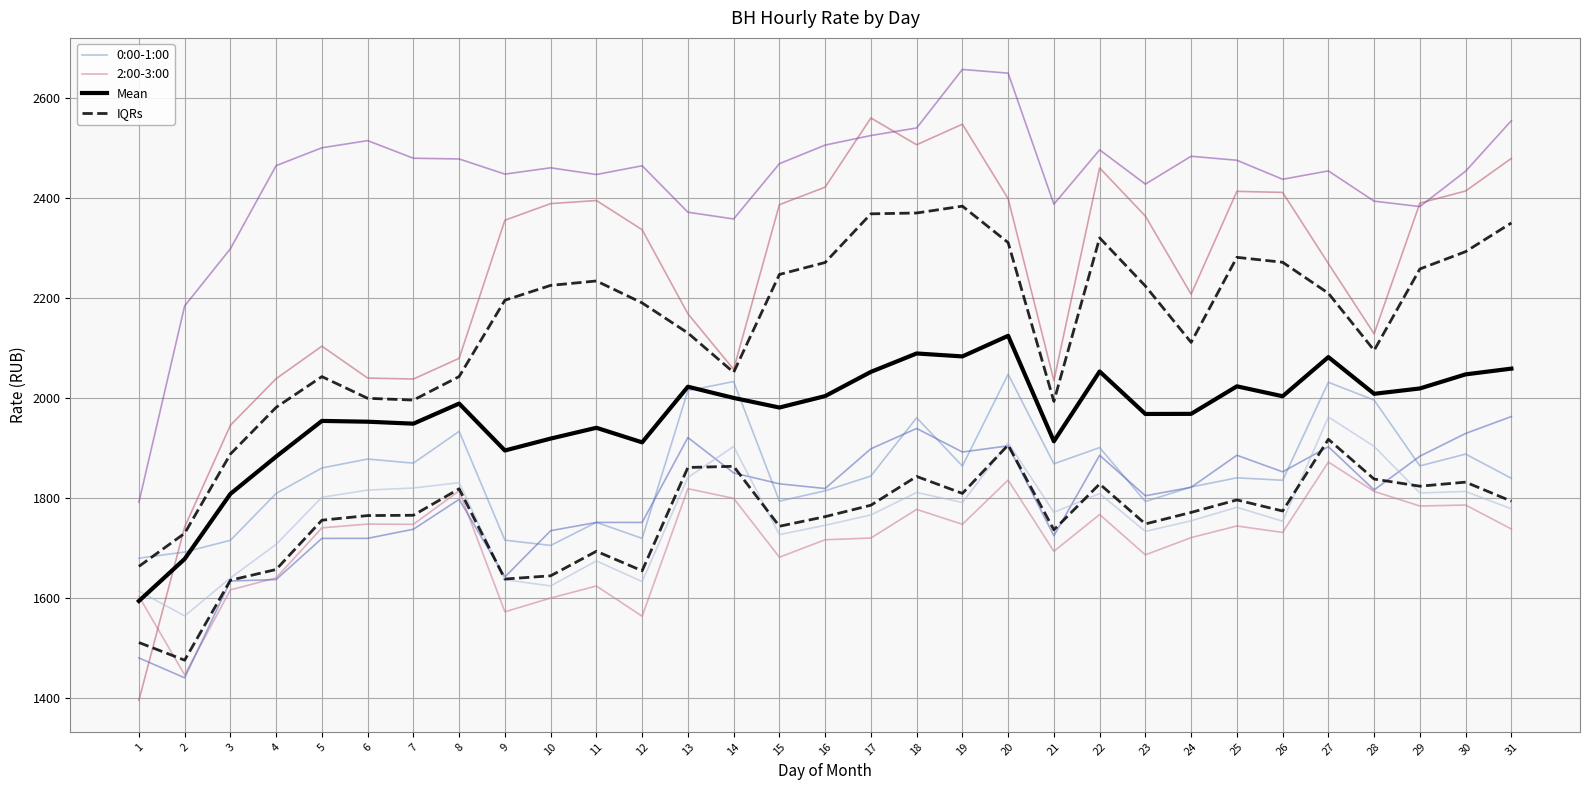

What is the sum of all 17:00-18:00 values?

75557.6